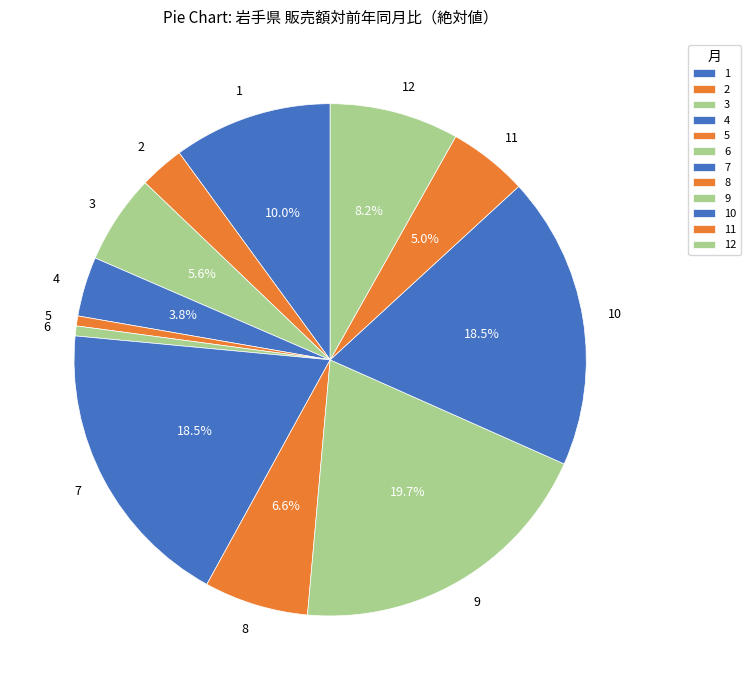

Is it true that 3 is 6% of the pie?

True